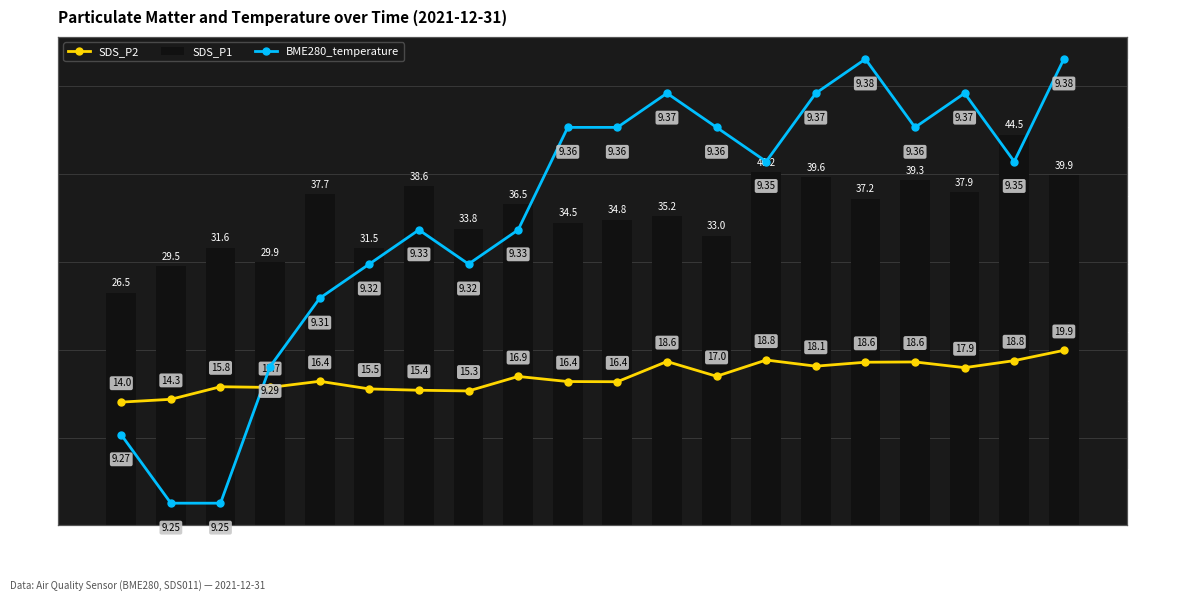

Does the chart contain stacked bars?

No